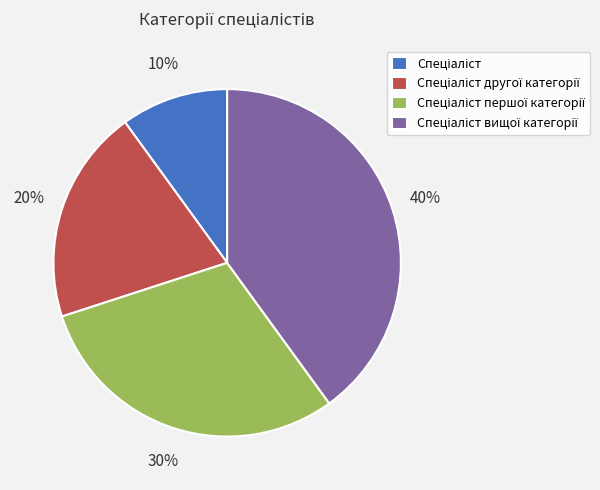

To the nearest percent, what is the difference between the largest and smallest slice percentages?

30%